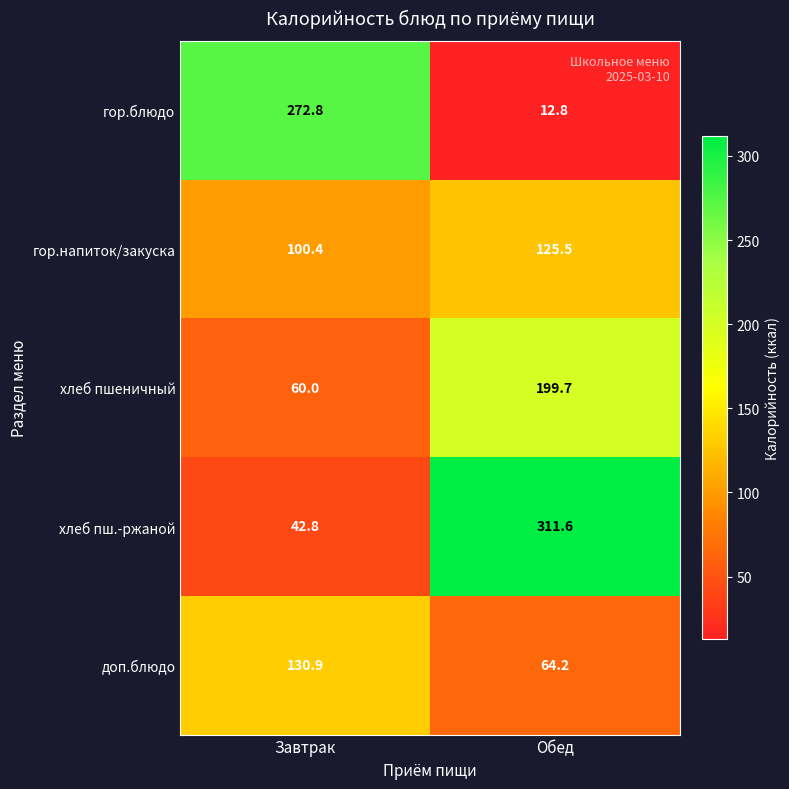

List the series in order of their peak value, highest first.

хлеб пш.-ржаной, гор.блюдо, хлеб пшеничный, доп.блюдо, гор.напиток/закуска